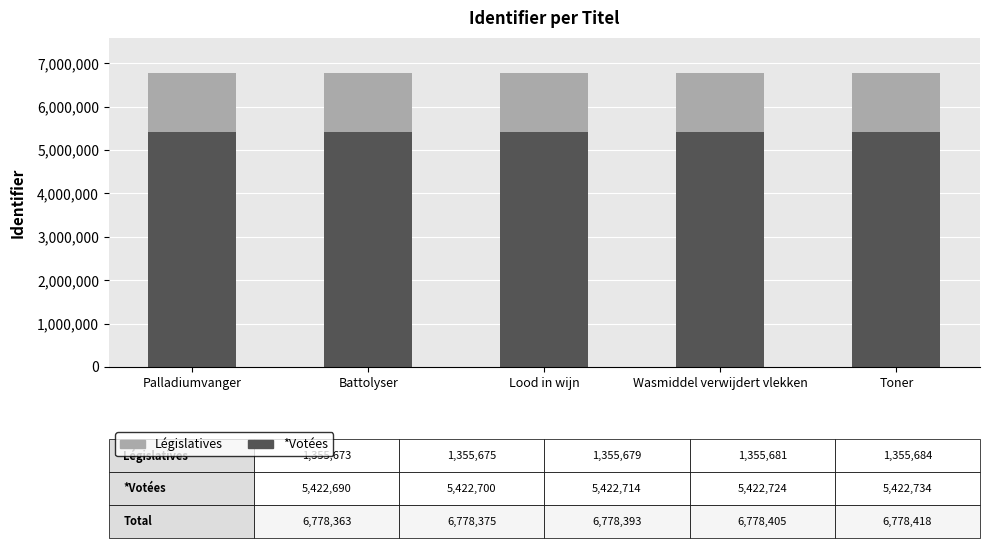

What are all the series names shown in the legend?

Législatives, *Votées